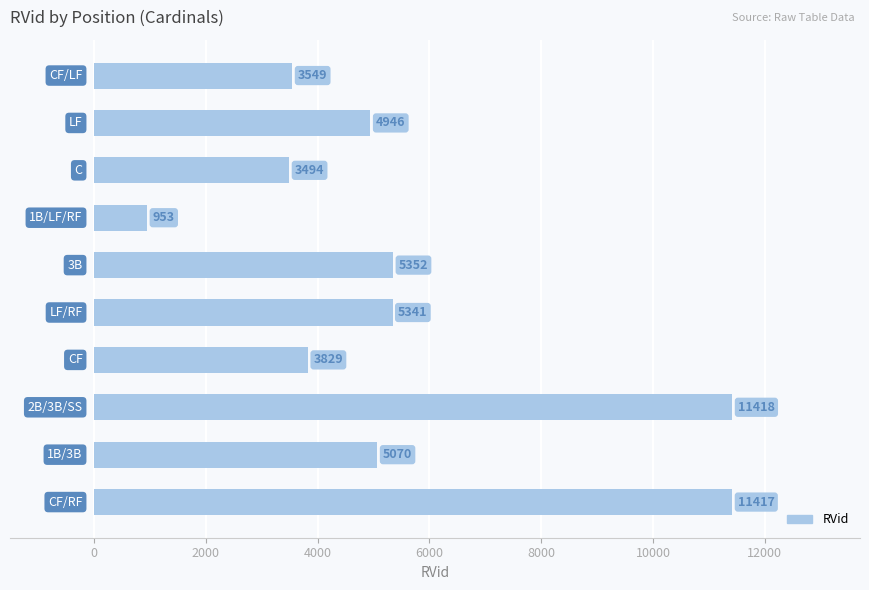

What is the greatest value displayed?

11418